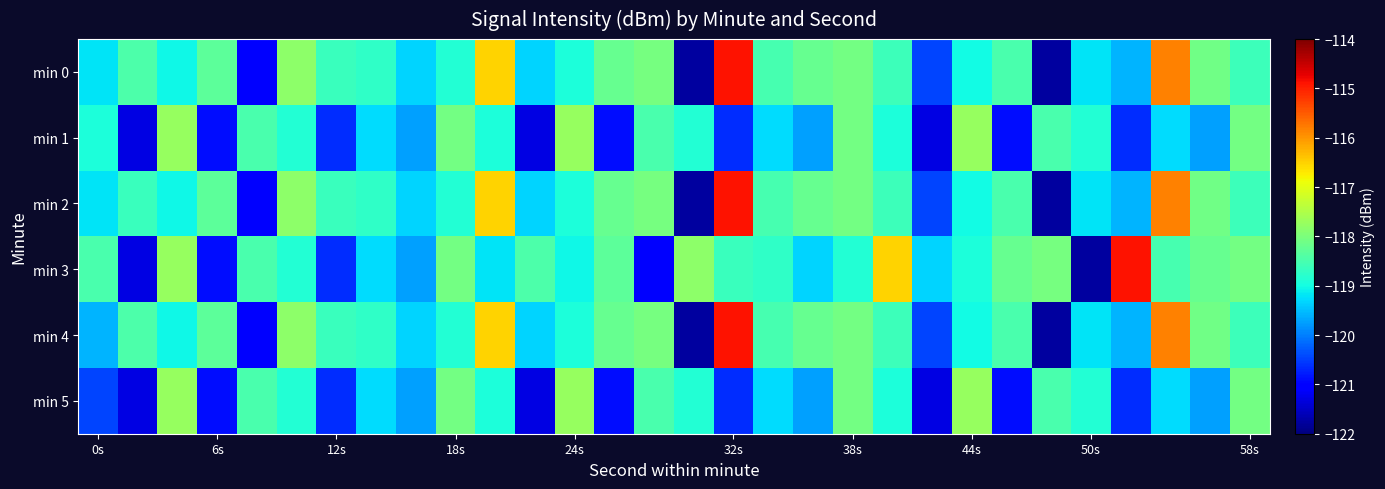

What is the minimum value shown in the chart?

-121.8